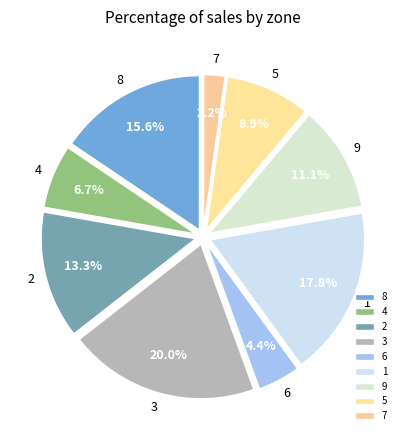

To the nearest percent, what is the difference between the largest and smallest slice percentages?

18%